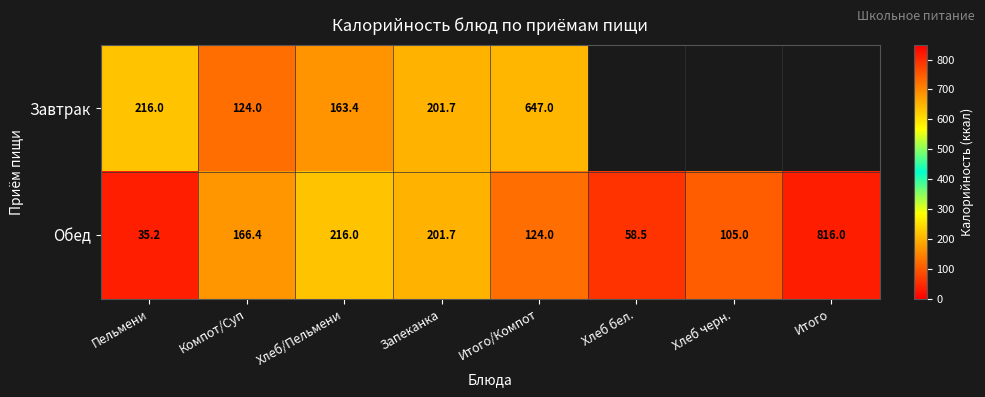

What is the maximum value shown in the chart?

816.0